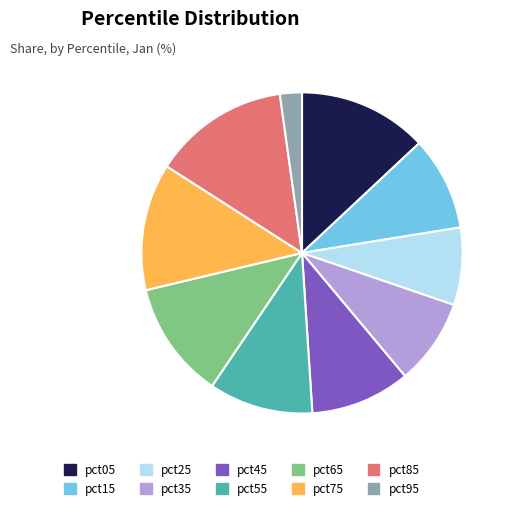

Is it true that pct85 is 14% of the pie?

True